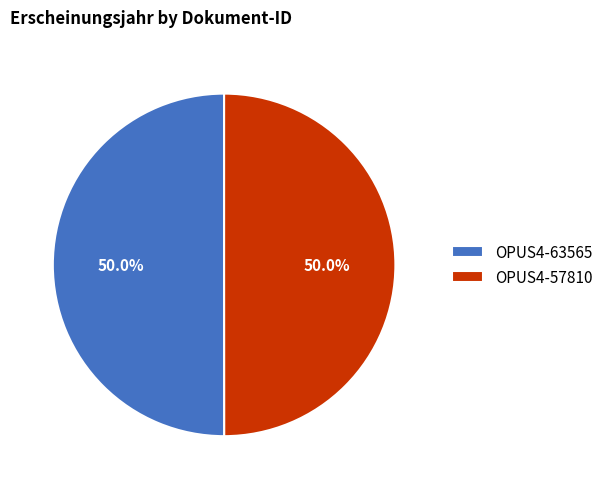

What portion of the pie excludes OPUS4-57810?

50.0%